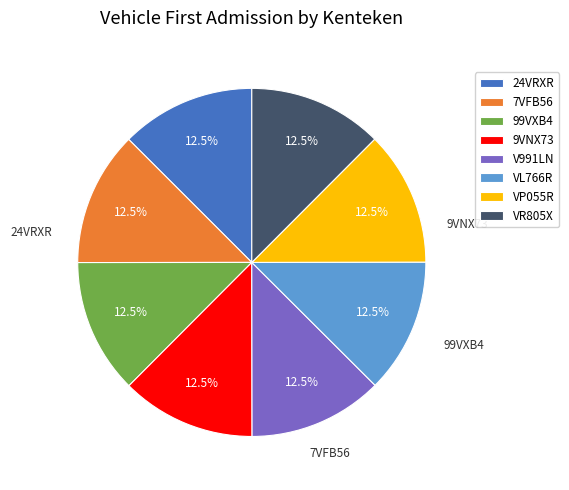

Is 7VFB56 the majority of the pie?

No